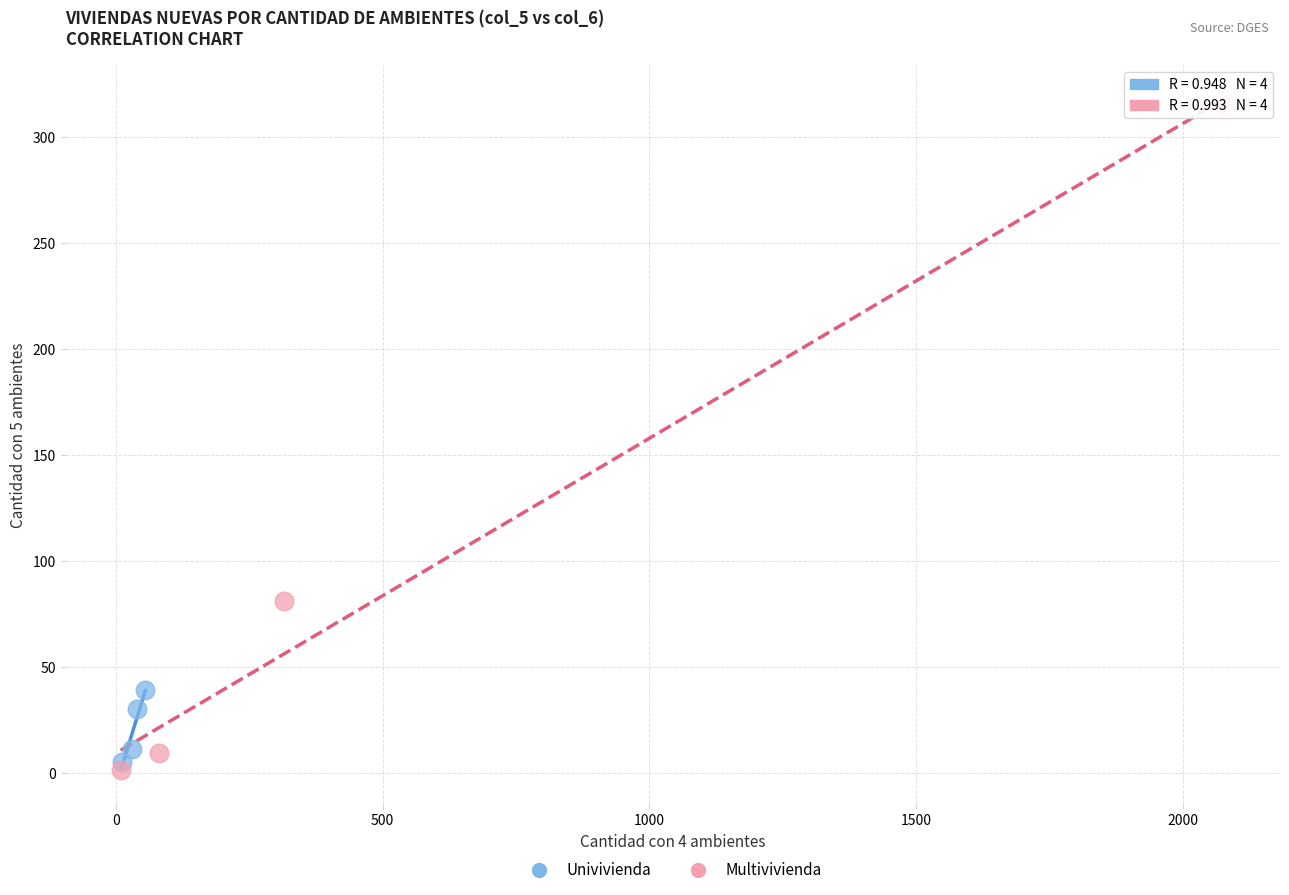

What are all the series names shown in the legend?

Univivienda, Multivivienda